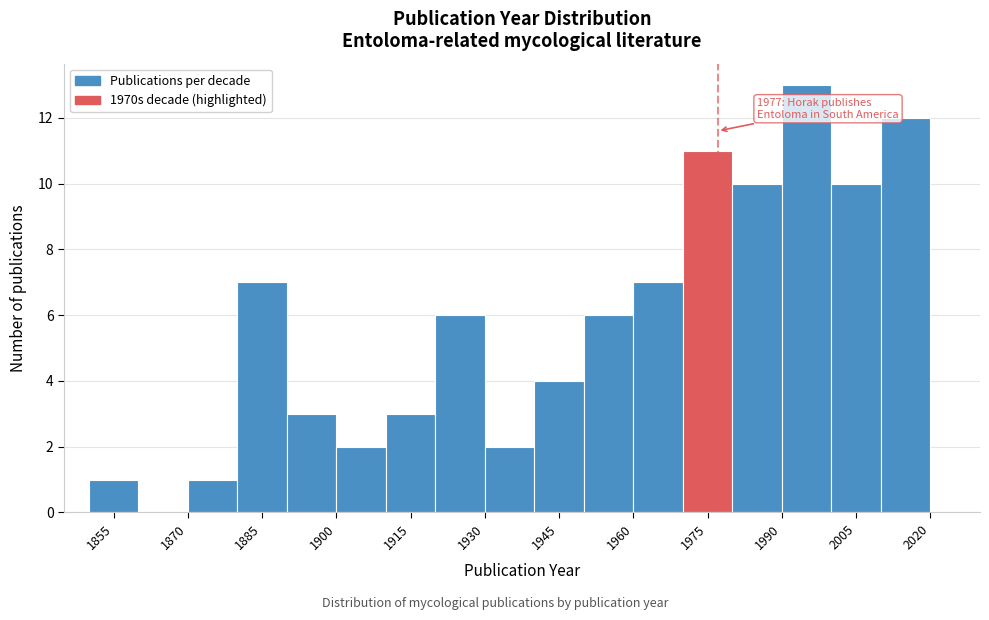

Which range on the x-axis has the tallest bar?

1990 to 2000